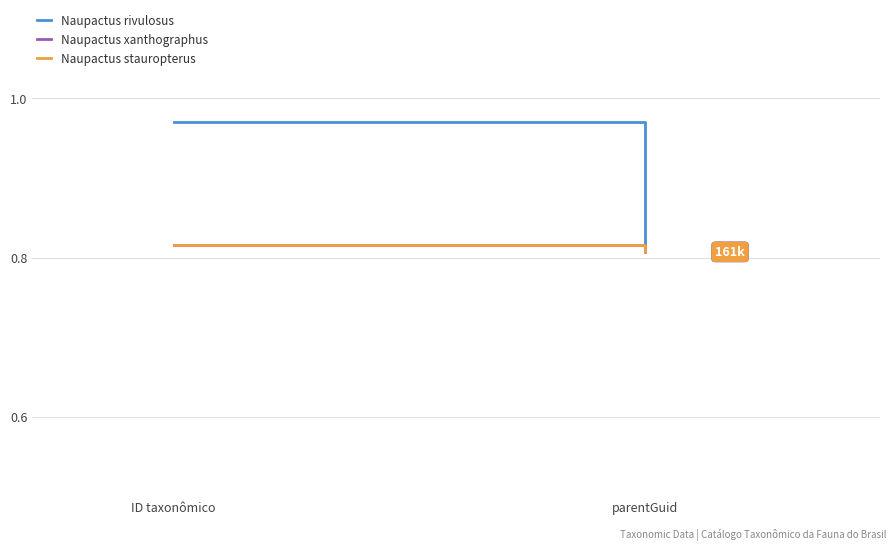

What is the label of the 2nd point from the left?

parentGuid